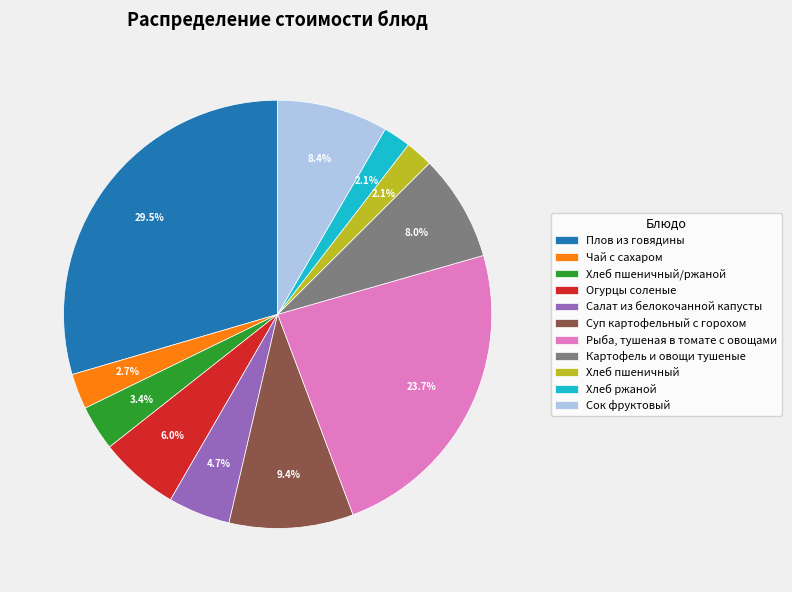

The Хлеб пшеничный slice represents 2% of the pie. True or false?

True